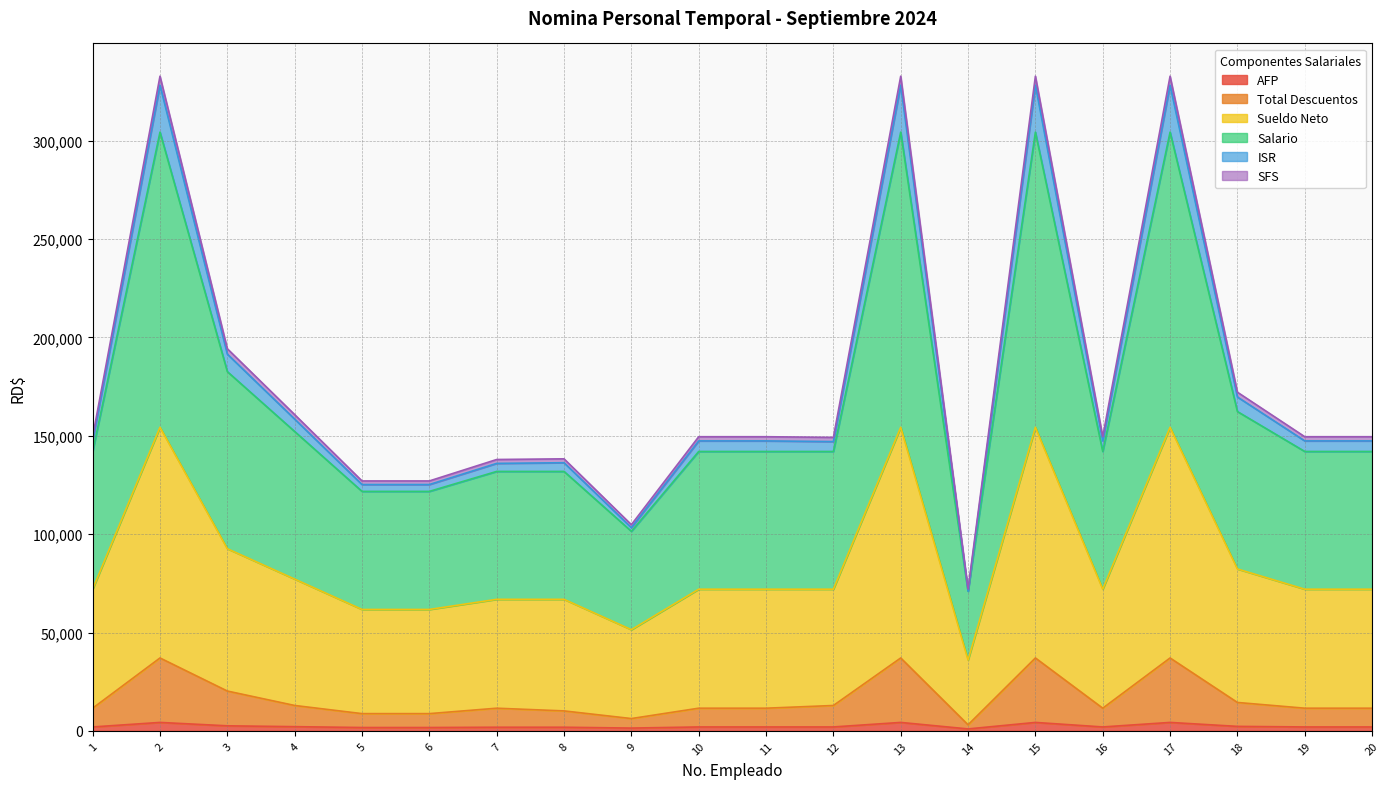

List the labels in order of ISR value, smallest first.

14, 9, 5, 6, 7, 8, 12, 1, 10, 11, 16, 19, 20, 4, 18, 3, 2, 13, 15, 17